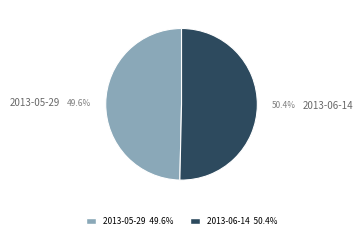

To the nearest percent, what is the difference between the 2013-05-29 and 2013-06-14 slice percentages?

1%